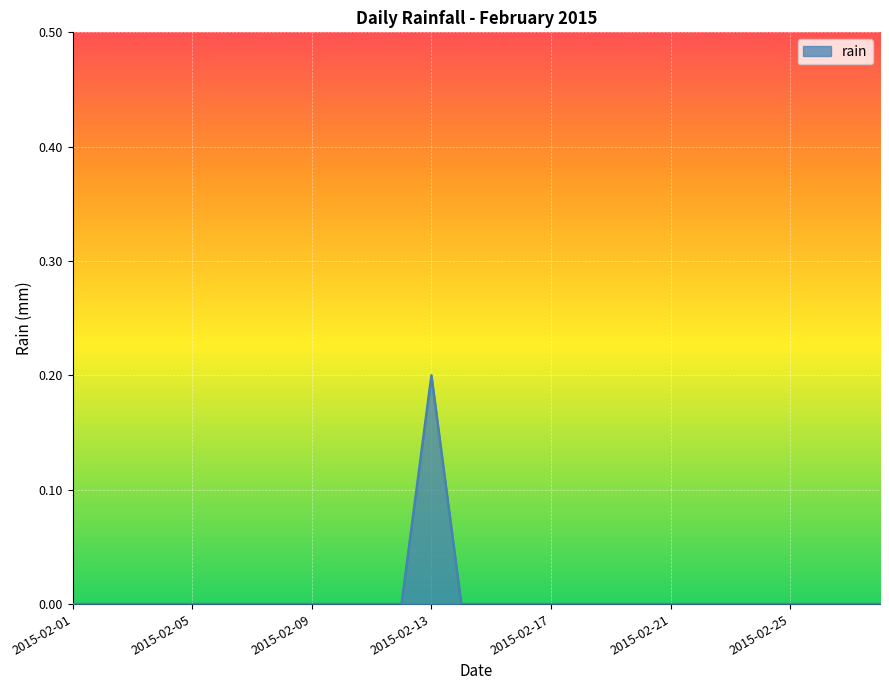

How many lines are shown in the chart?

1